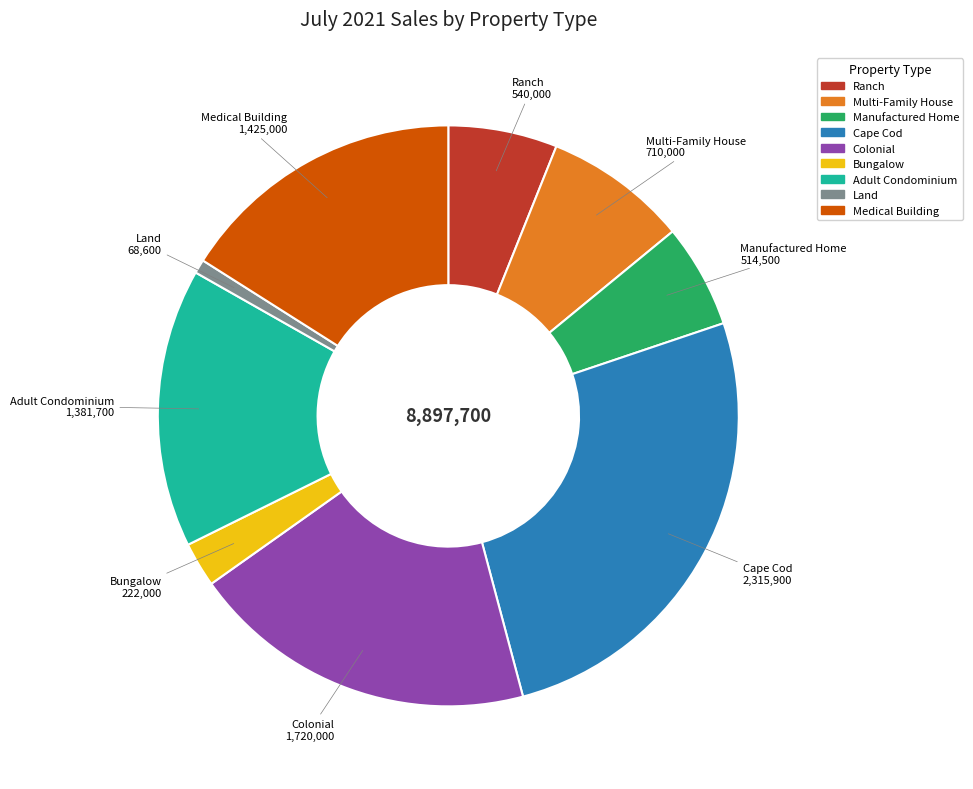

Which category has the biggest portion of the pie?

Cape Cod